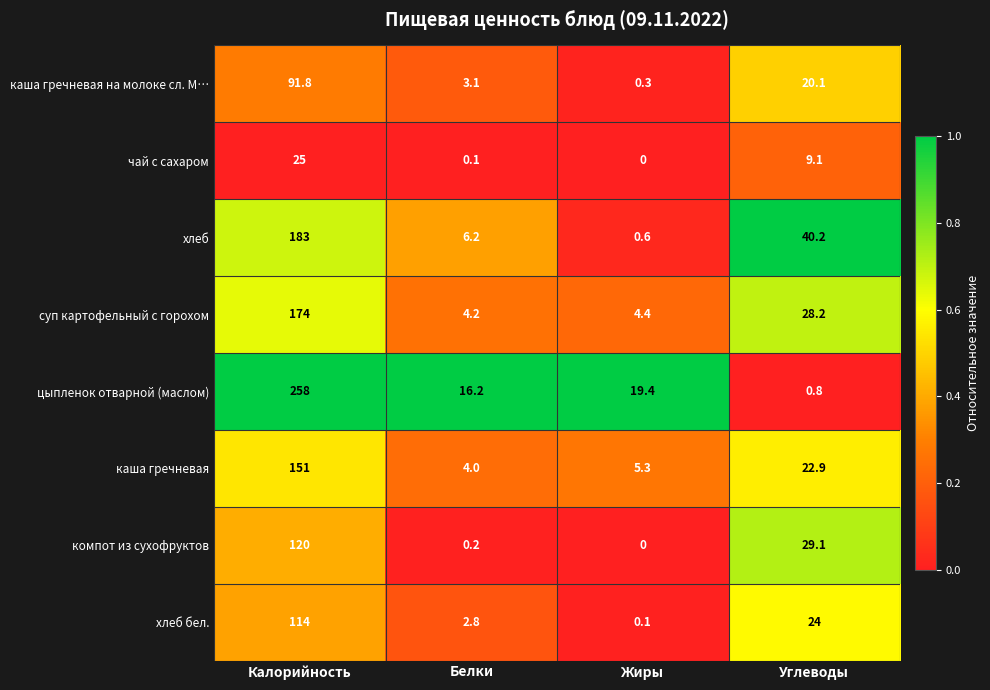

Read the хлеб бел. value at Углеводы.

24.0